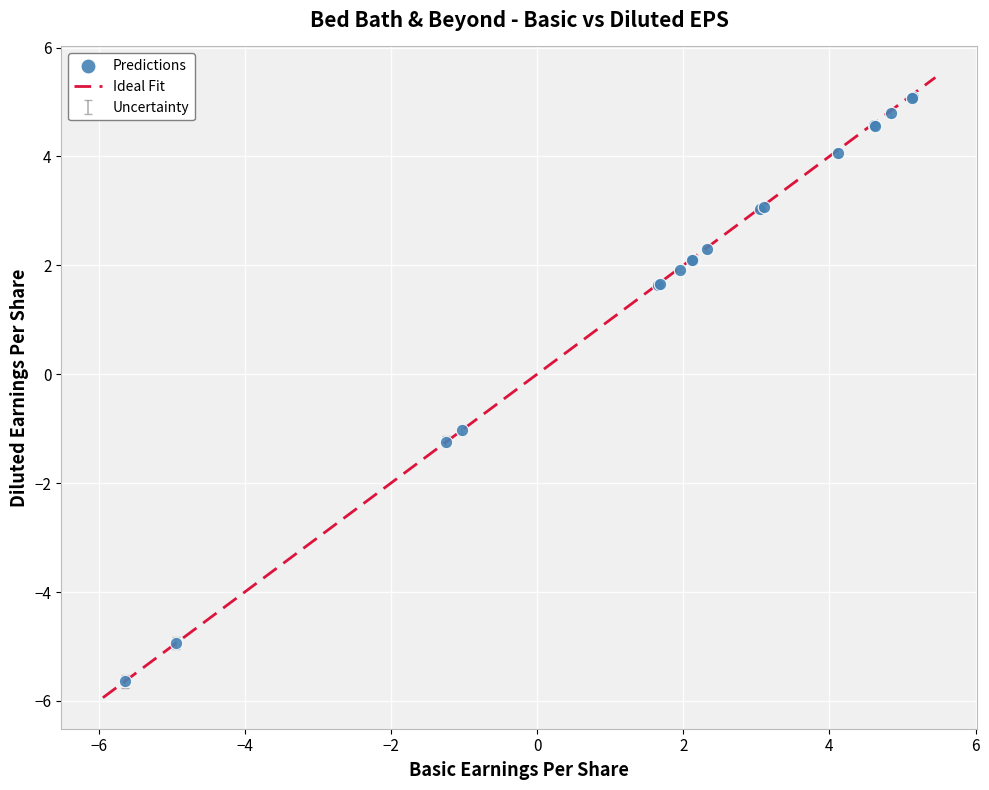

What Y value in the scatter plot is closest to 0?

-1.0